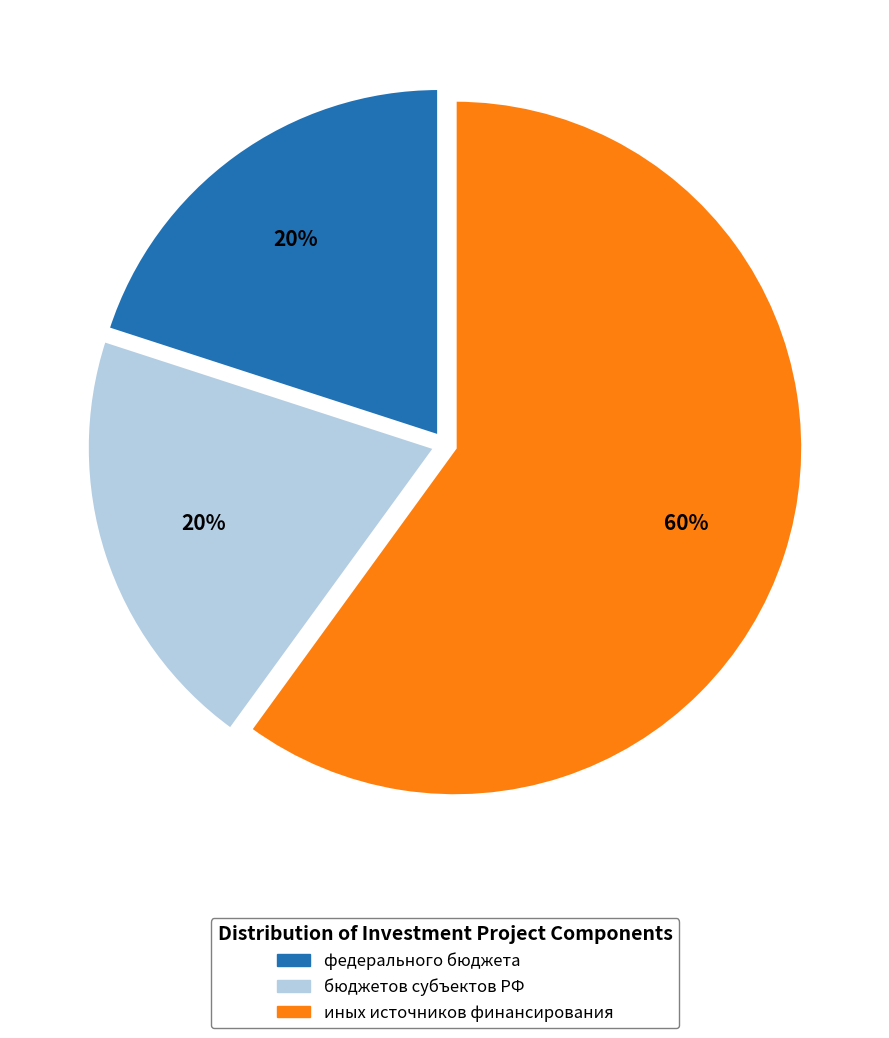

To the nearest percent, what is the average slice percentage?

33%